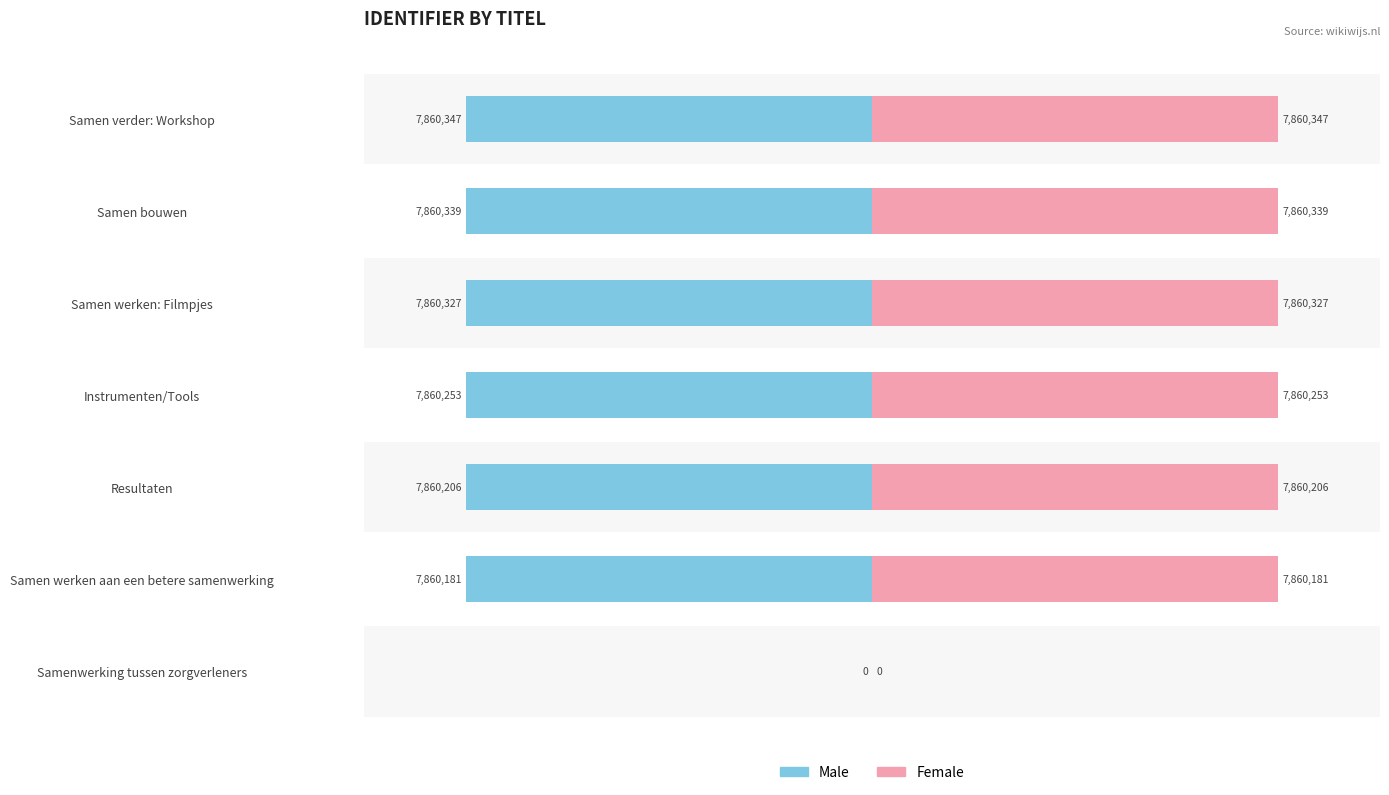

How many data points in Female are less than 7860253?

3